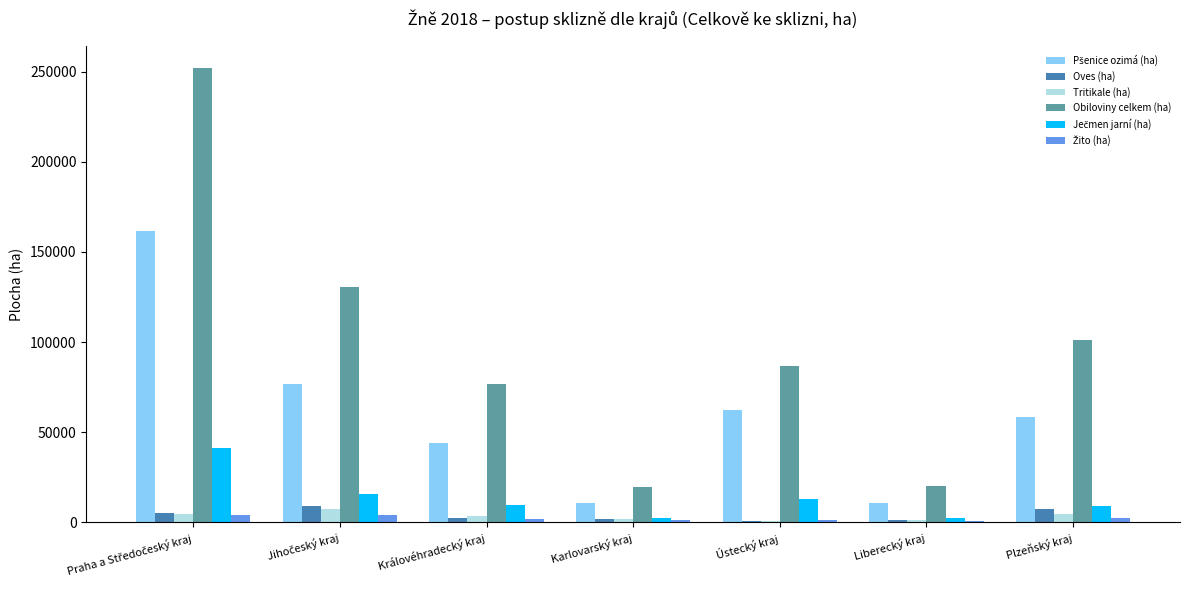

Which series changed the most between Ústecký kraj and Liberecký kraj?

Obiloviny celkem (ha)